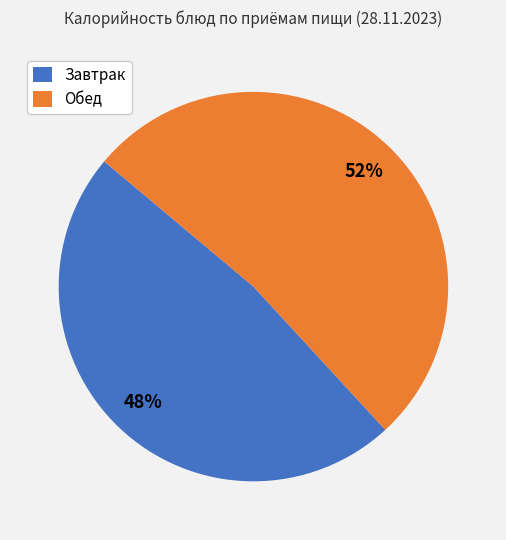

To the nearest percent, what is the difference between the largest and smallest slice percentages?

4%